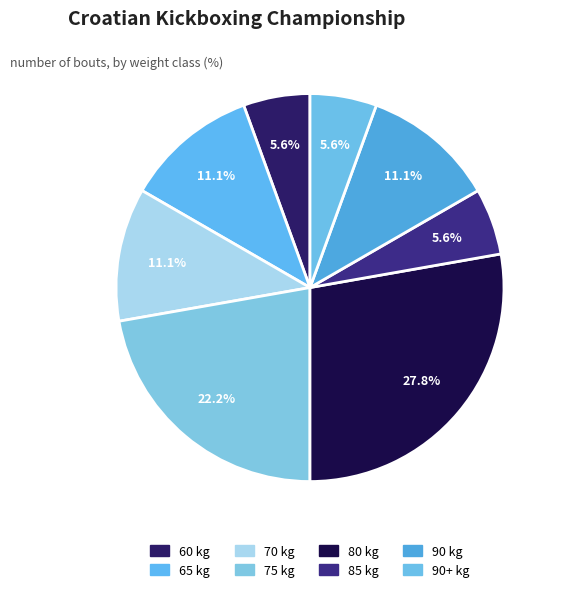

How many segments does this pie chart have?

8